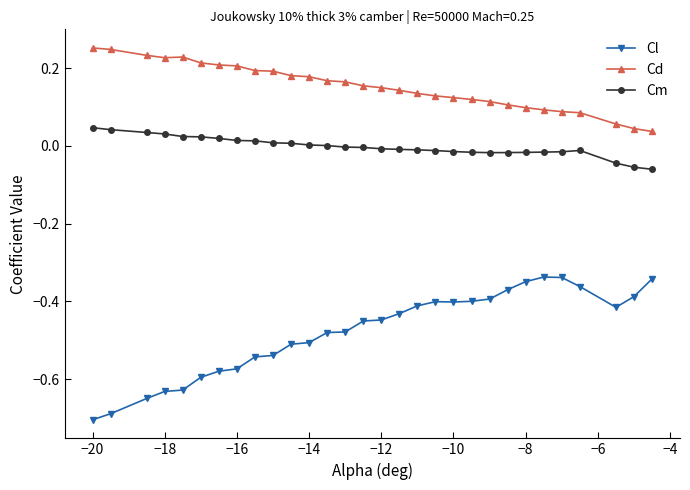

True or false: Cl and Cd intersect in this chart.

False